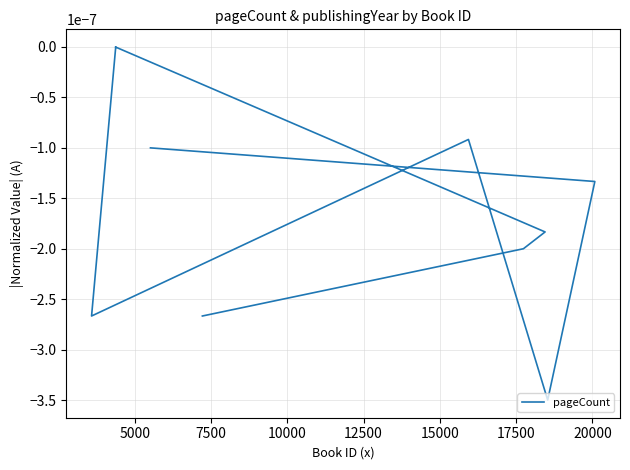

Is this an area chart (filled region under the line)?

No